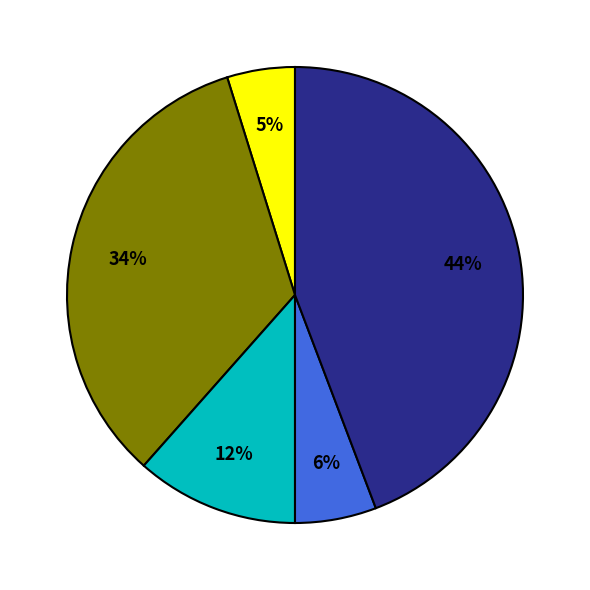

Is there any slice that represents more than half of the pie?

No